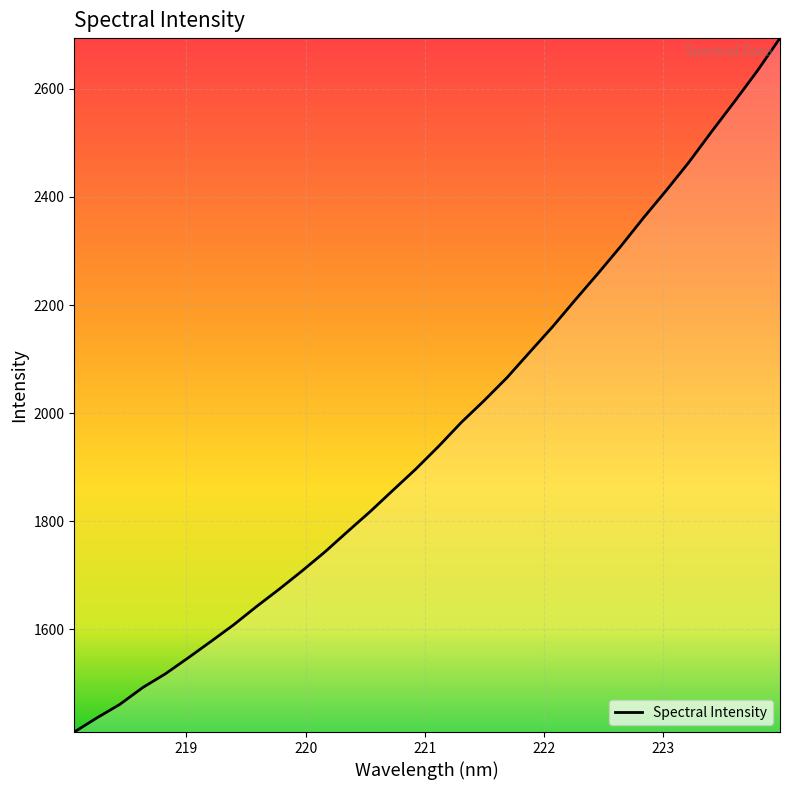

What is the smallest value displayed?

1410.2